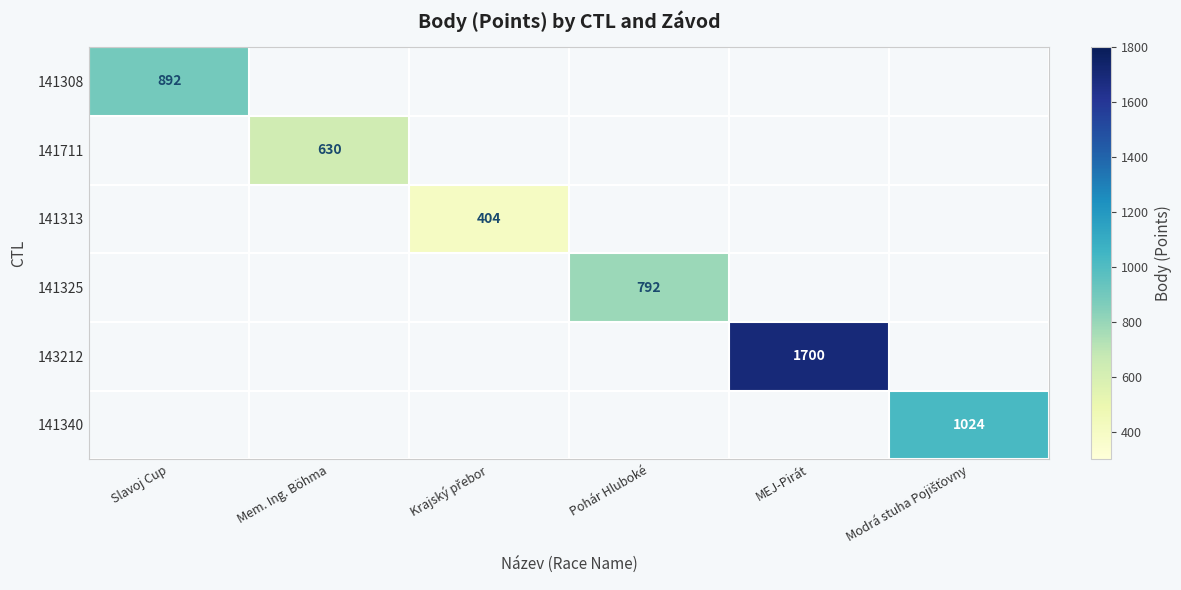

The value of 141325 at Pohár Hluboké is 792. True or false?

True